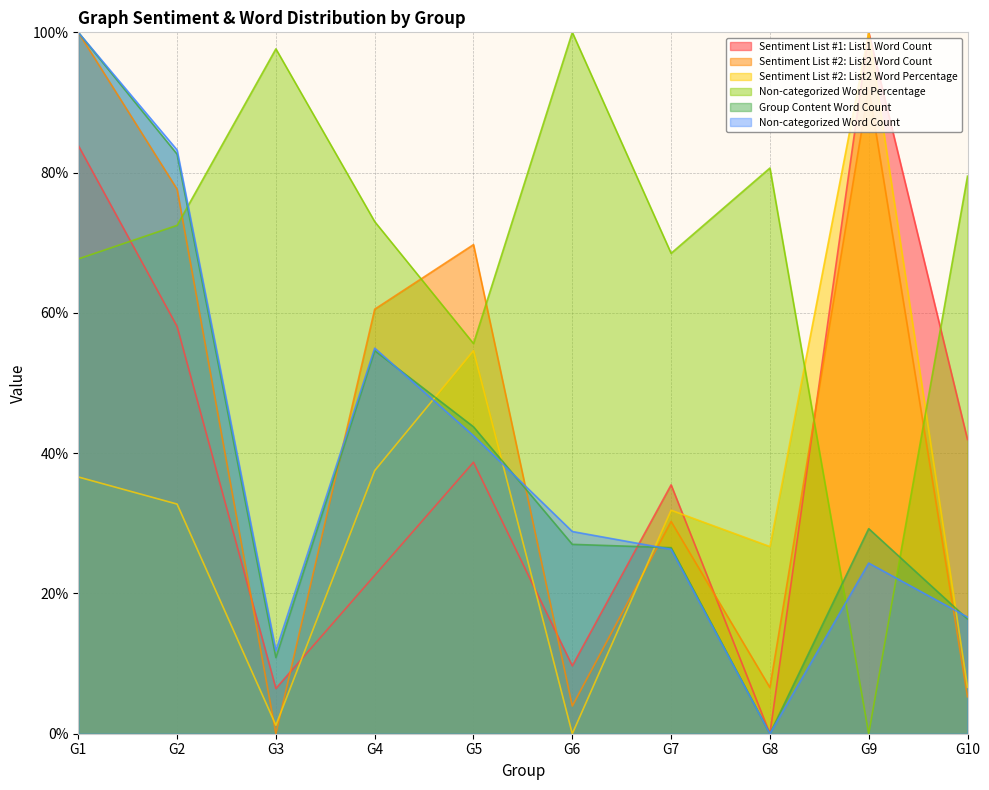

True or false: Group Content Word Count has more than 1 interior local peaks.

True